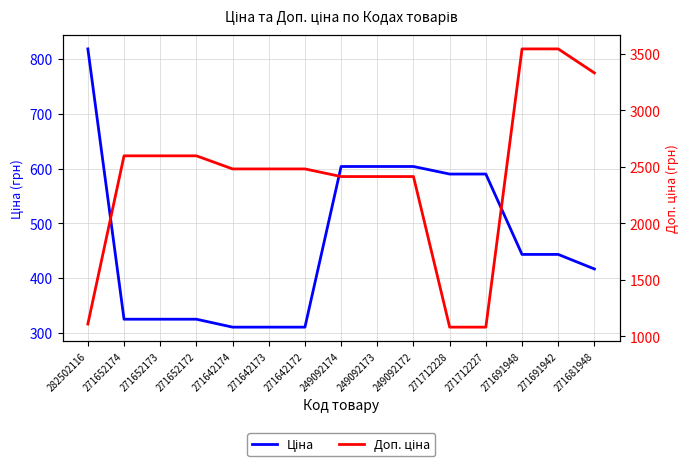

Reading right to left, what are all the values shown in this chart?

Ціна: 271681948=416.6	271691942=443.1	271691948=443.1	271712227=589.9	271712228=589.9	249092172=603.7	249092173=603.7	249092174=603.7	271642172=310.3	271642173=310.3	271642174=310.3	271652172=324.8	271652173=324.8	271652174=324.8	282502116=818.5
Доп. ціна: 271681948=3332.5	271691942=3545.0	271691948=3545.0	271712227=1081.7	271712228=1081.7	249092172=2414.8	249092173=2414.8	249092174=2414.8	271642172=2482.4	271642173=2482.4	271642174=2482.4	271652172=2598.3	271652173=2598.3	271652174=2598.3	282502116=1109.2